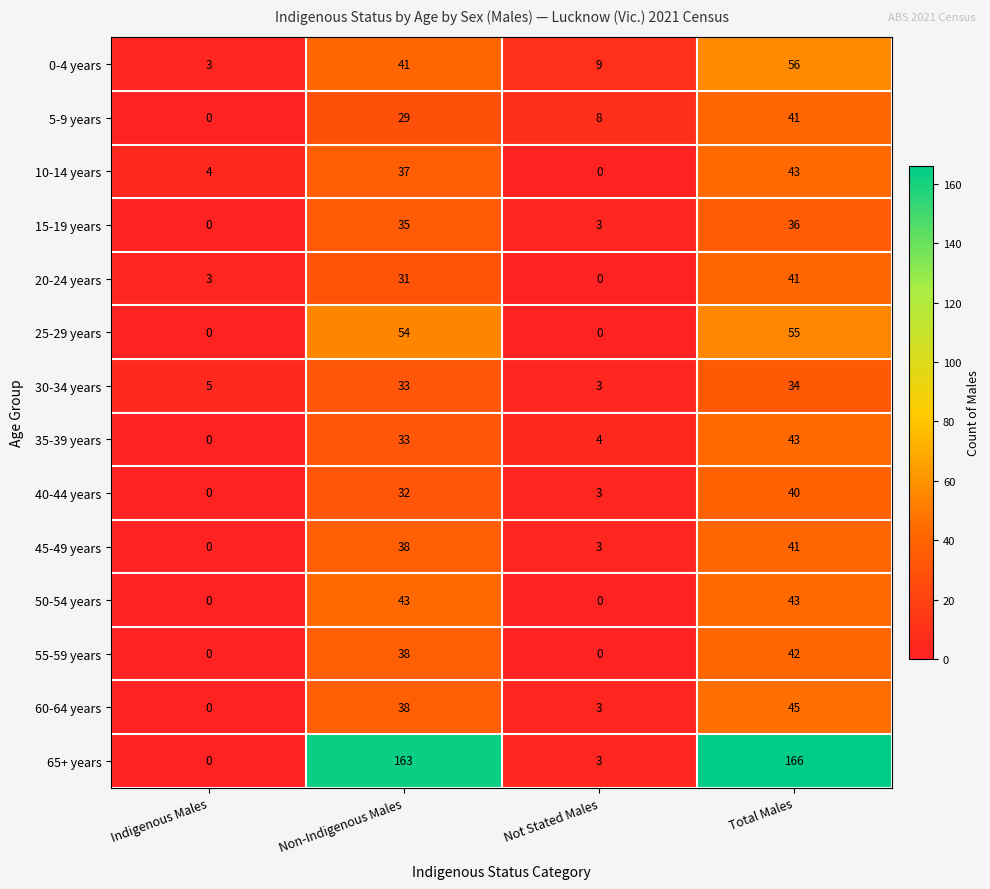

The 40-44 years series shows 3 at Not Stated Males. True or false?

True